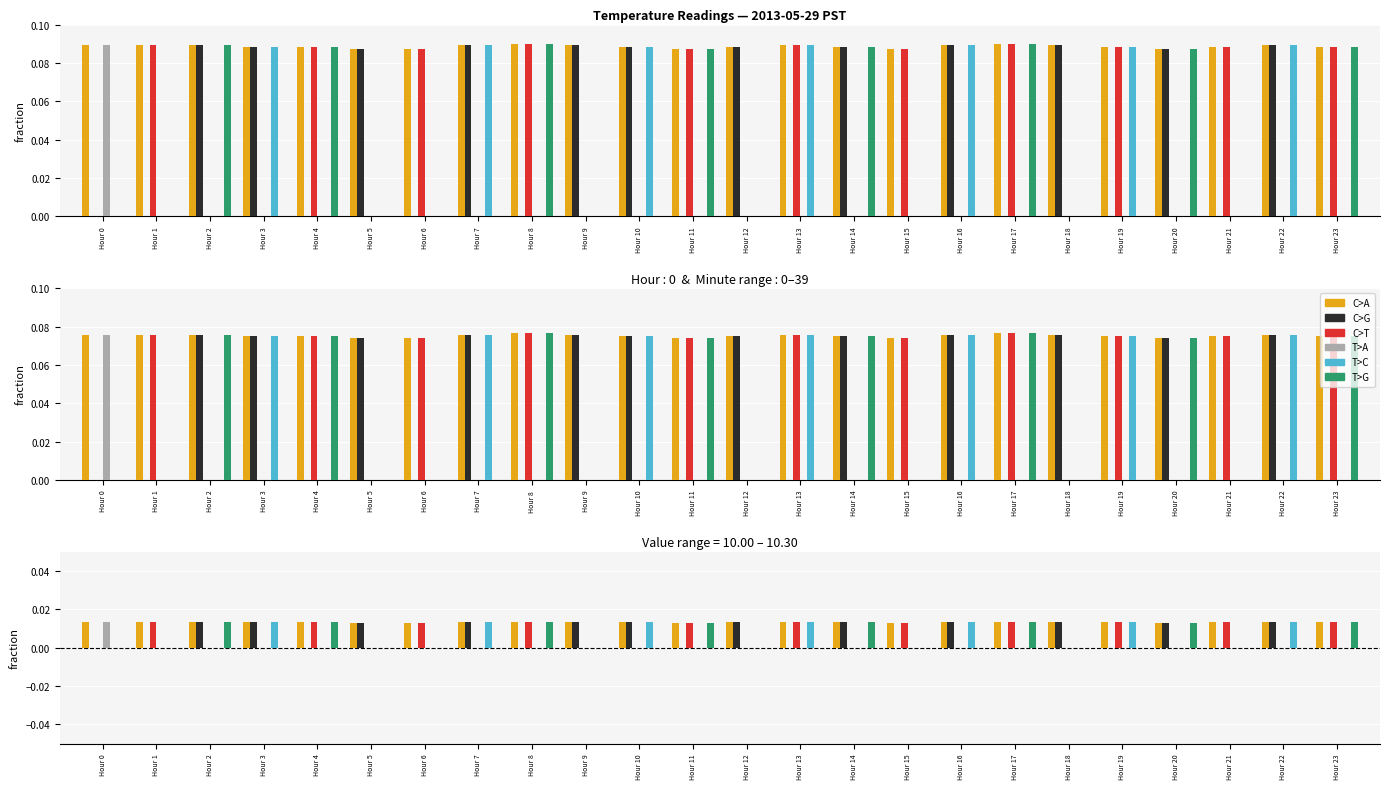

List the labels in order of T>A value, smallest first.

Hour 1, Hour 2, Hour 3, Hour 4, Hour 5, Hour 6, Hour 7, Hour 8, Hour 9, Hour 10, Hour 11, Hour 12, Hour 13, Hour 14, Hour 15, Hour 16, Hour 17, Hour 18, Hour 19, Hour 20, Hour 21, Hour 22, Hour 23, Hour 0